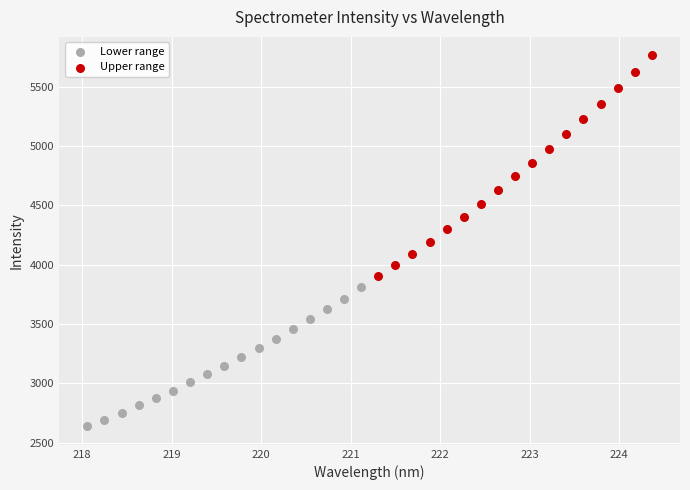

Which series reaches the maximum Y coordinate?

Upper range